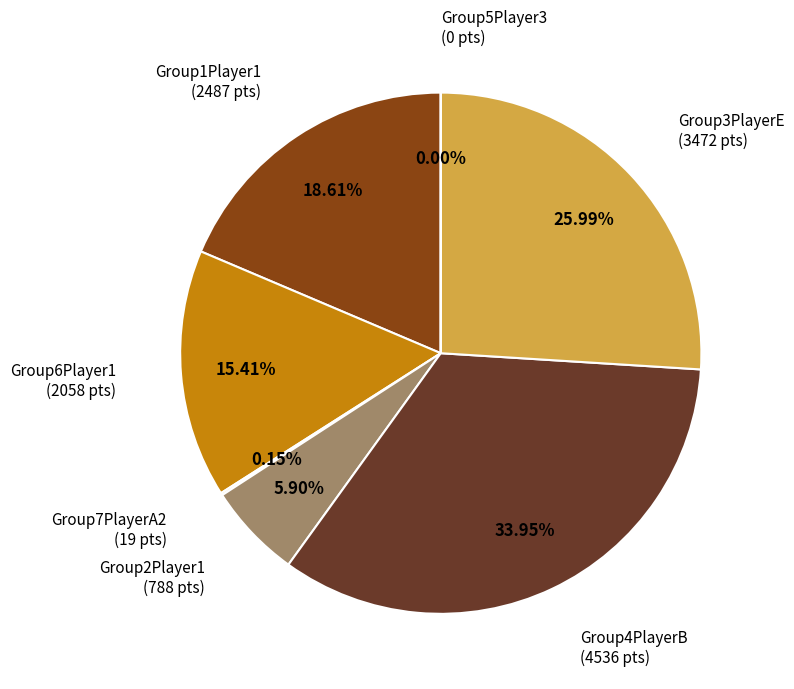

Which slice is the largest?

Group4PlayerB